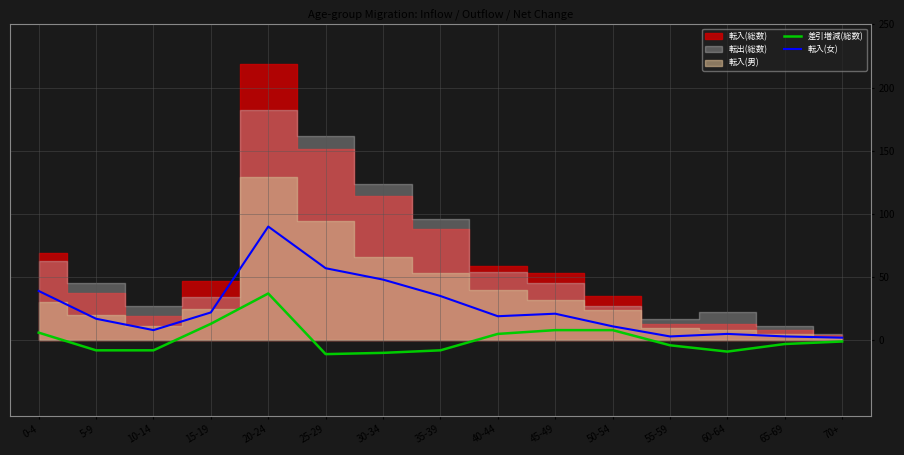

True or false: 差引増減(総数) has a value of 13 at 15-19.

True